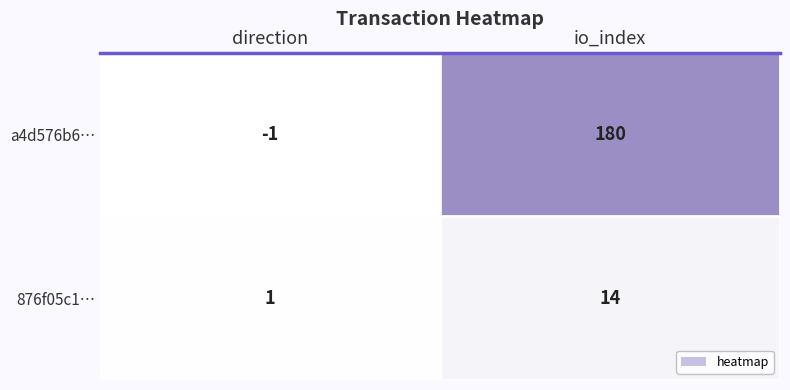

What is the maximum value shown in the chart?

180